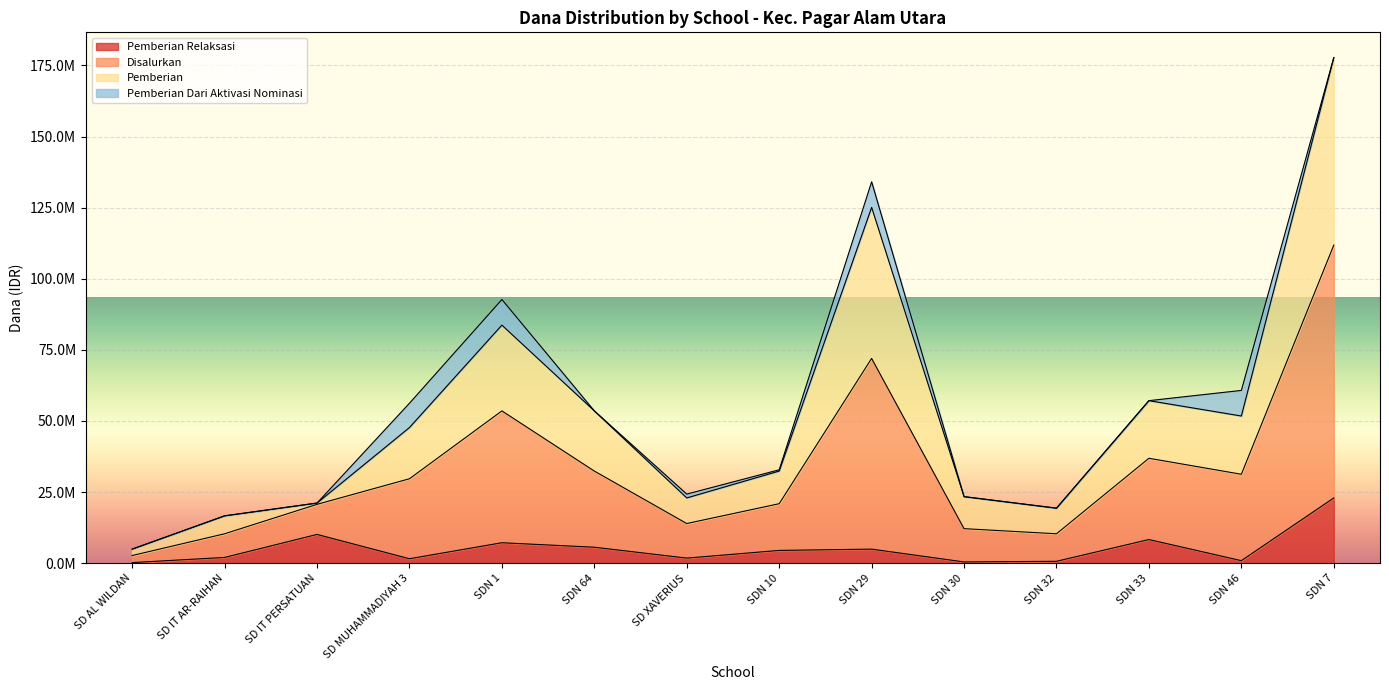

What are all the series names shown in the legend?

Pemberian Relaksasi, Disalurkan, Pemberian, Pemberian Dari Aktivasi Nominasi